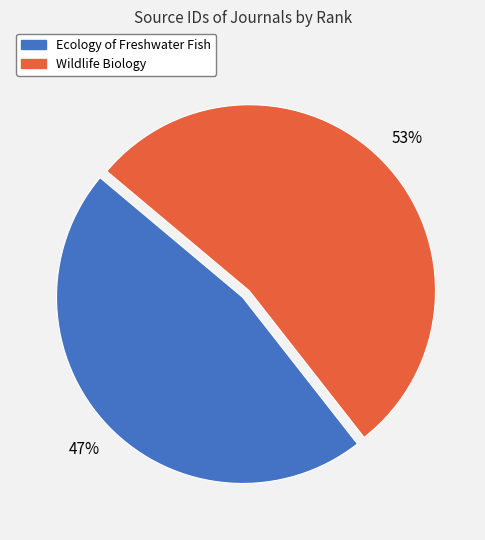

True or false: Ecology of Freshwater Fish accounts for 61% of the total.

False